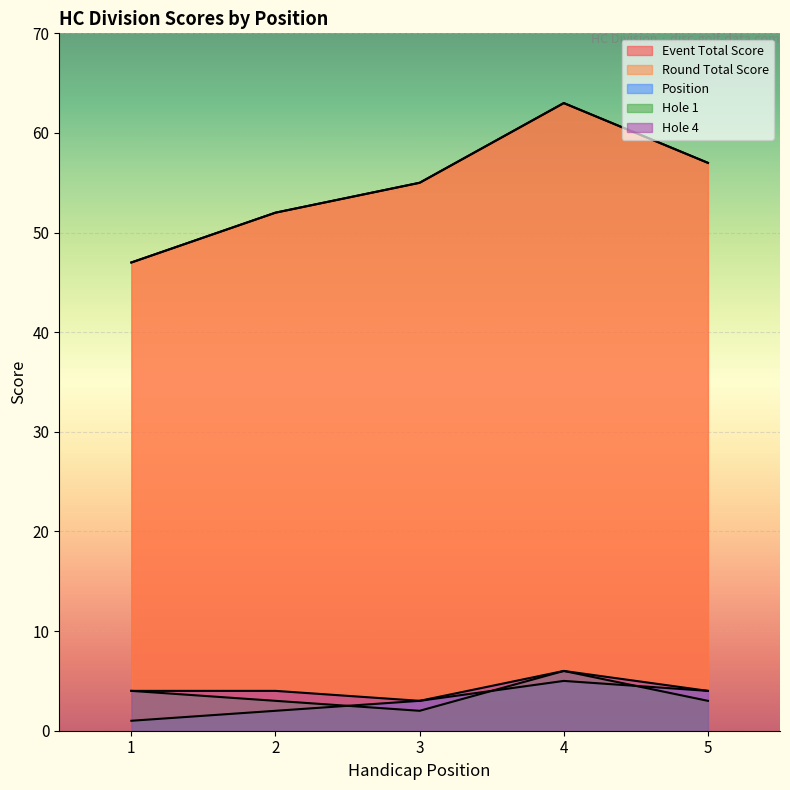

Read the round_total_score value at 3.

55